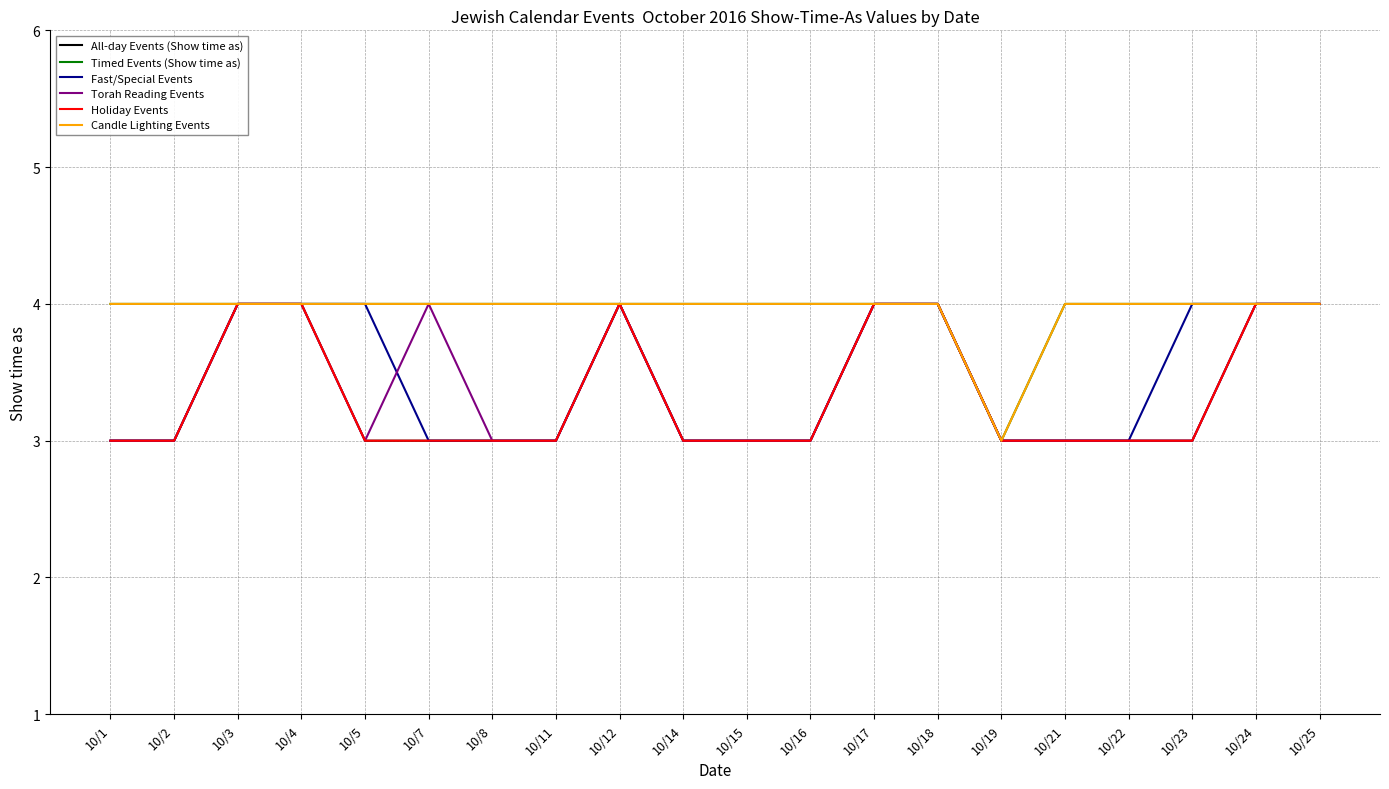

What value does the Torah Reading Events series have at 10/24?

4